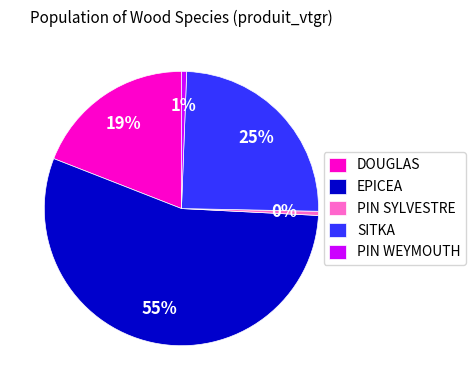

How many segments does this pie chart have?

5